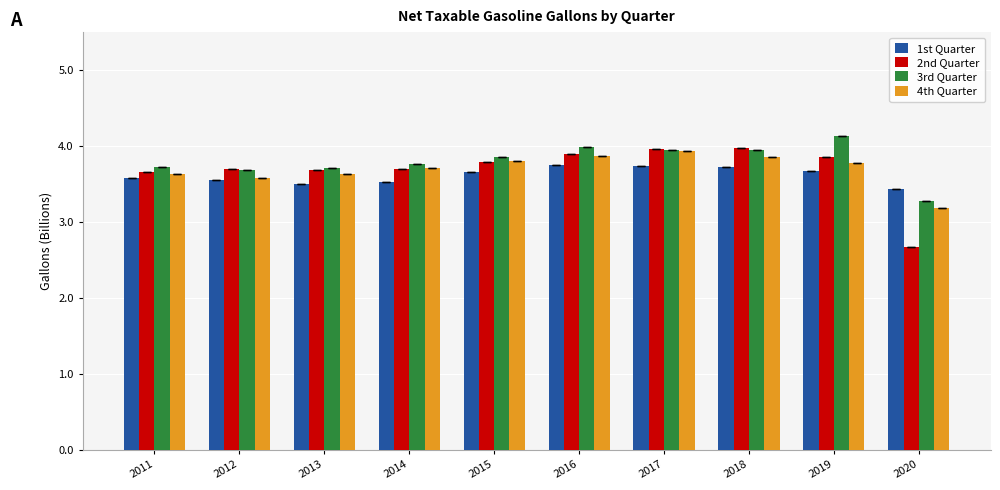

What is the total value across all series at 2011?

14.6